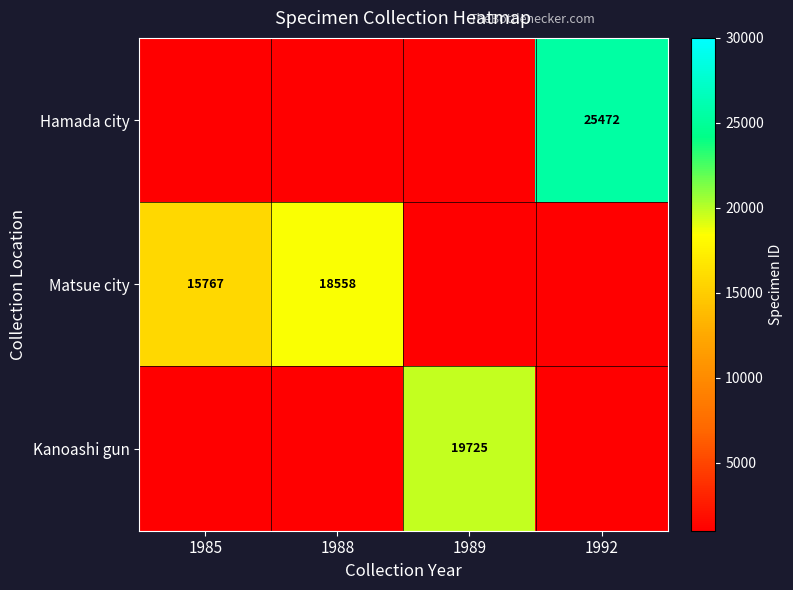

The value of Kanoashi gun at 1989 is 19725. True or false?

True